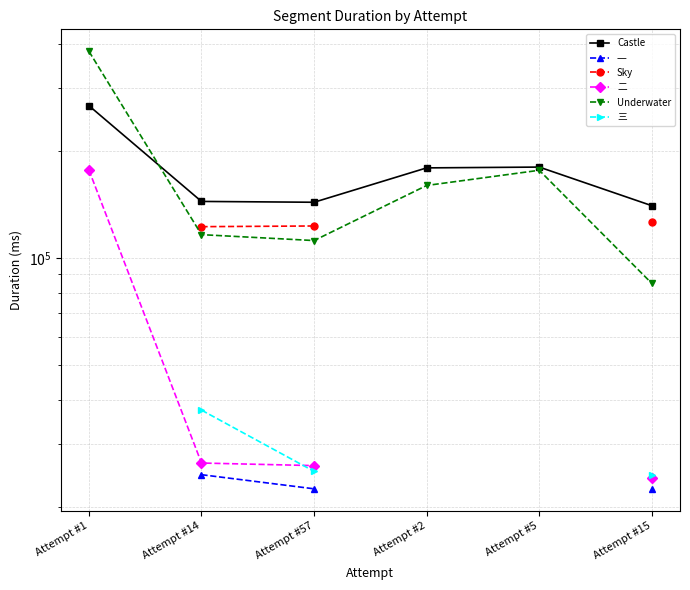

Which series has the largest range (max minus min)?

Underwater